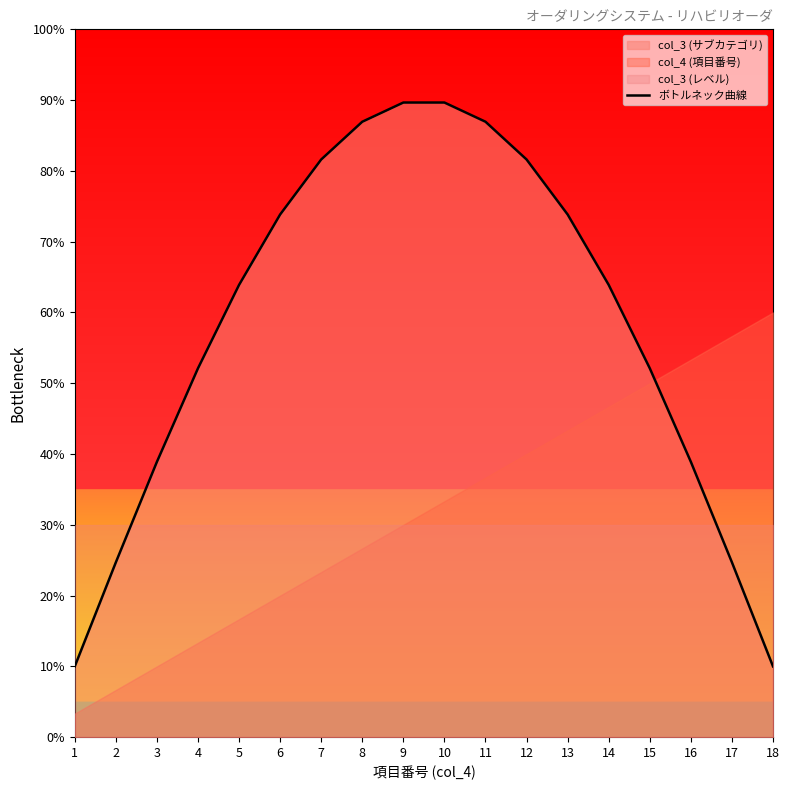

What is the average value?

0.6